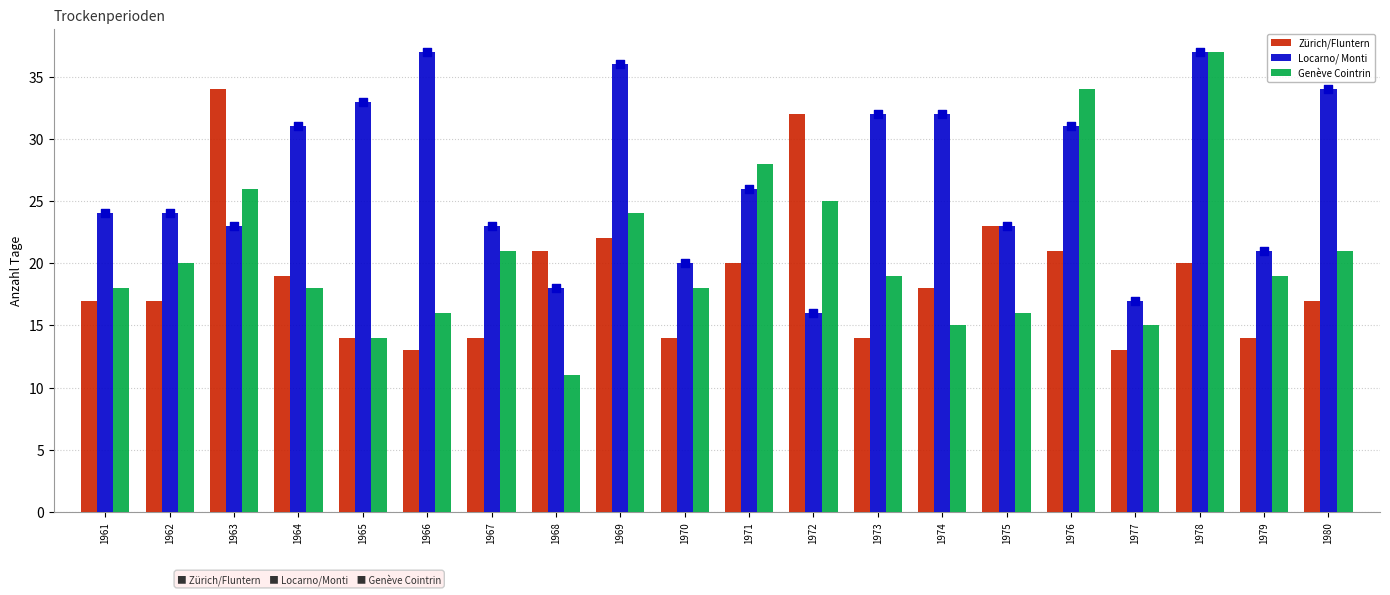

Which series has the largest total across all categories?

Locarno/ Monti